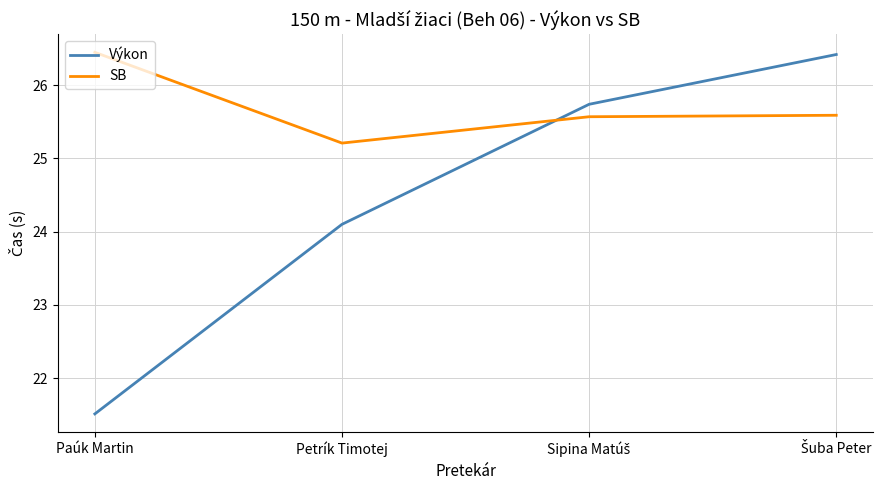

How many lines are shown in the chart?

2